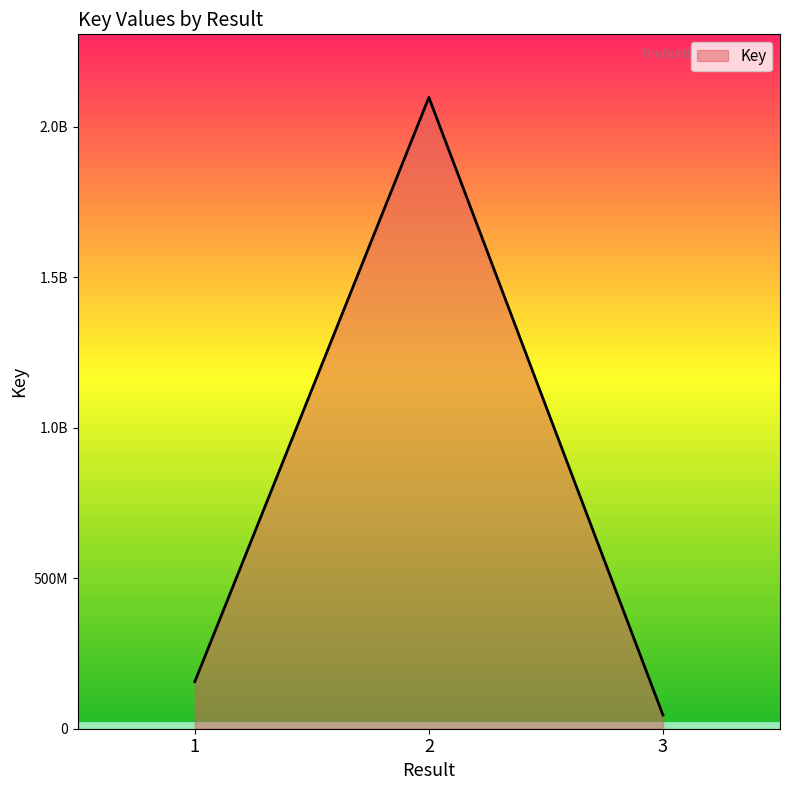

List the labels in order of value, largest first.

2, 1, 3